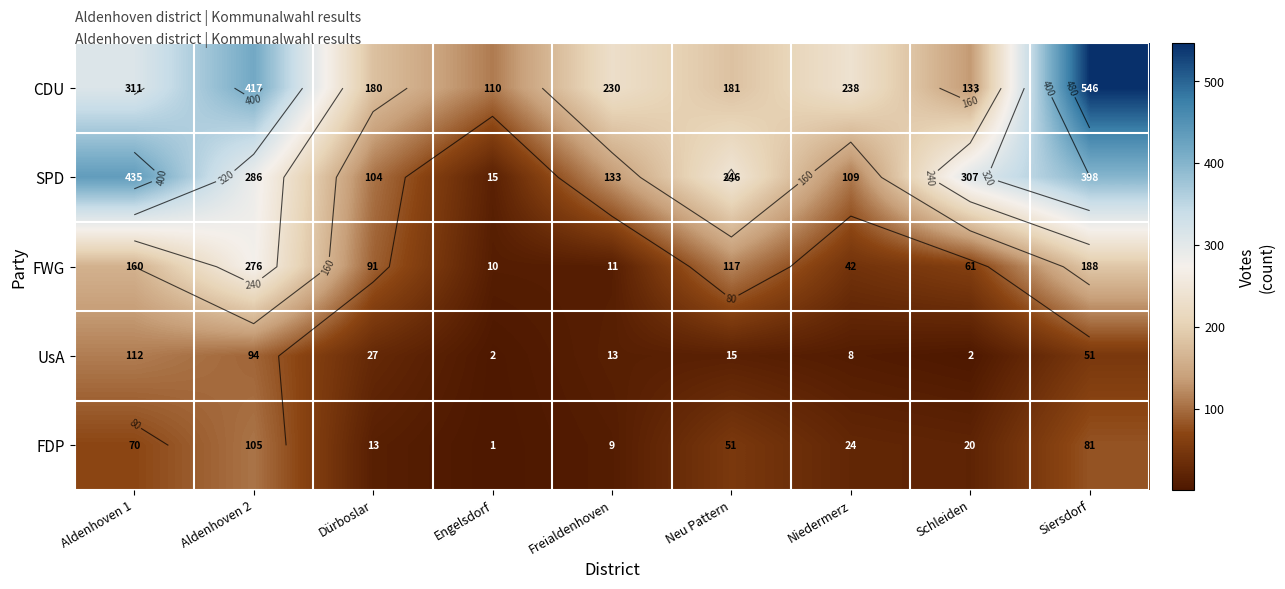

At which label does FWG reach its peak?

Aldenhoven 2